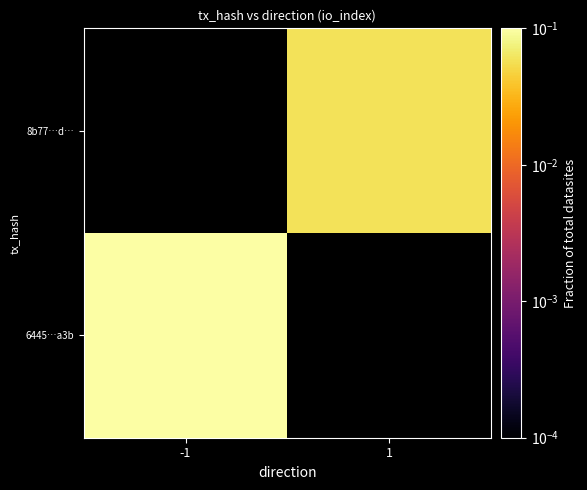

Is it true that 8b77…d… equals 0.1 at 1?

True